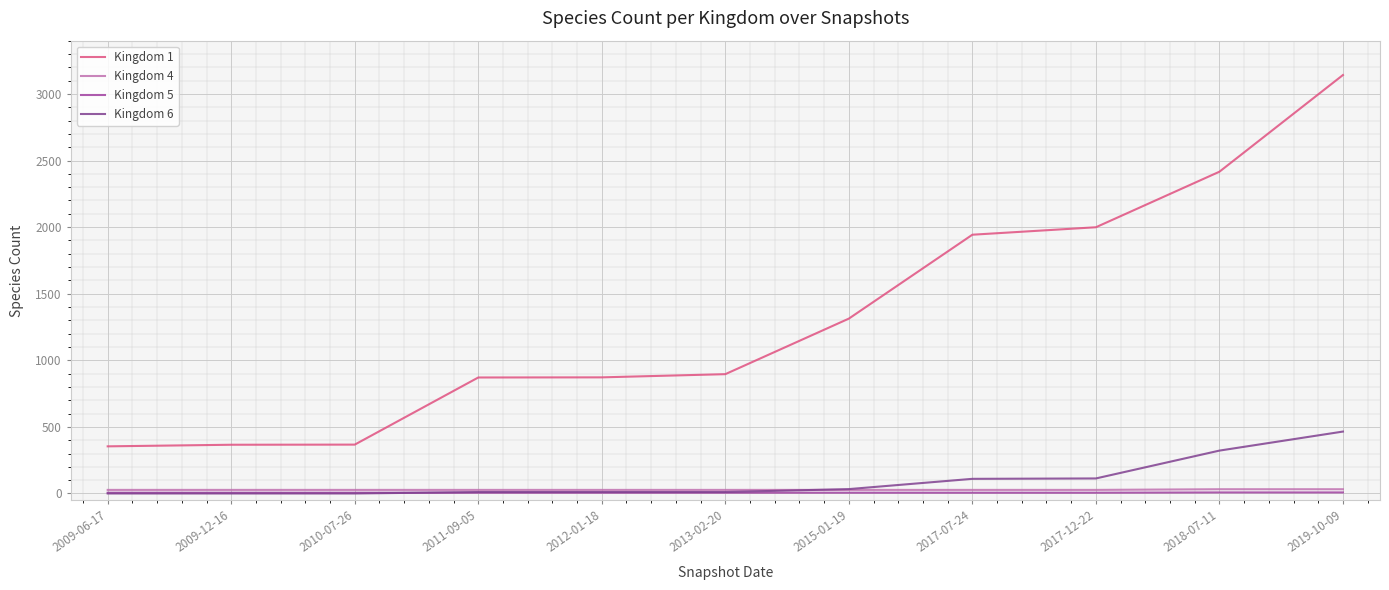

What is the value of the Kingdom 1 point at the 10th from the left?

2416